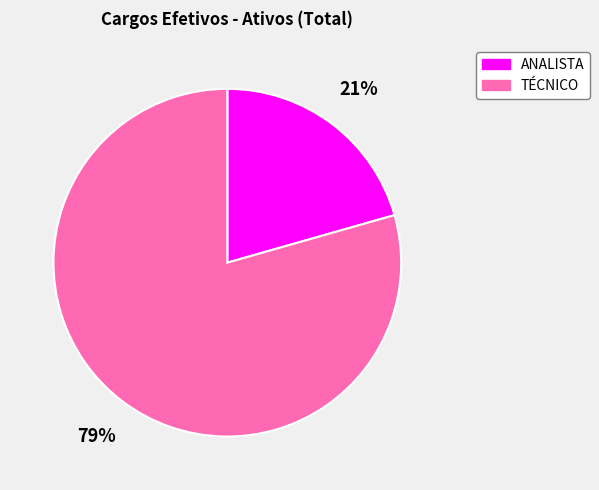

Combined, do TÉCNICO and ANALISTA account for over 50%?

Yes